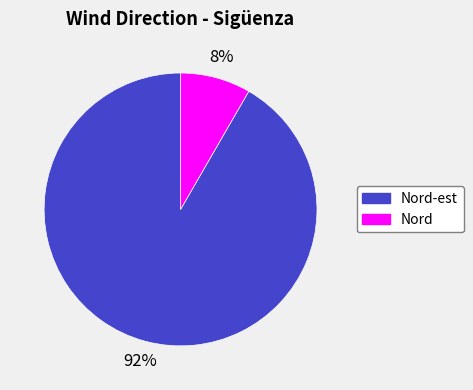

True or false: Nord accounts for 8% of the total.

True